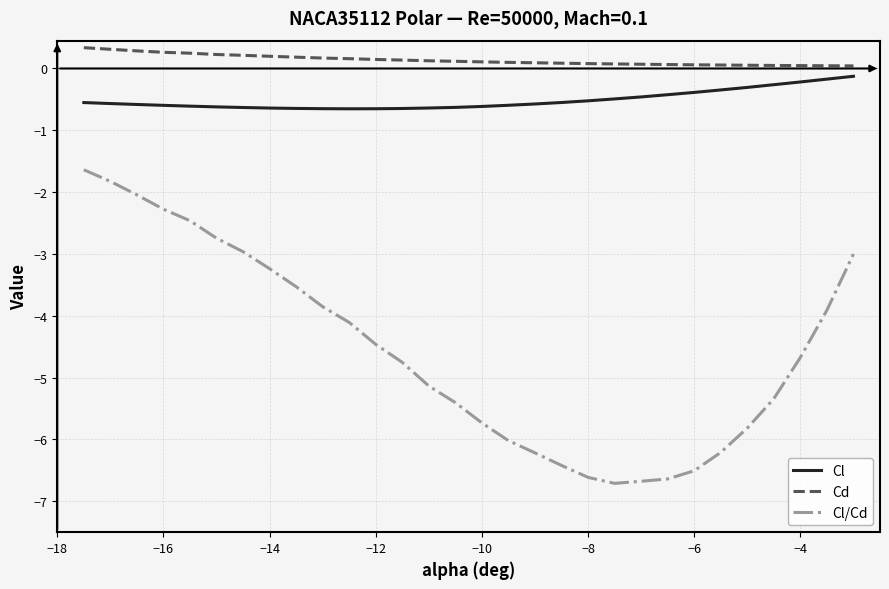

True or false: Cd and Cl/Cd cross at least once.

False